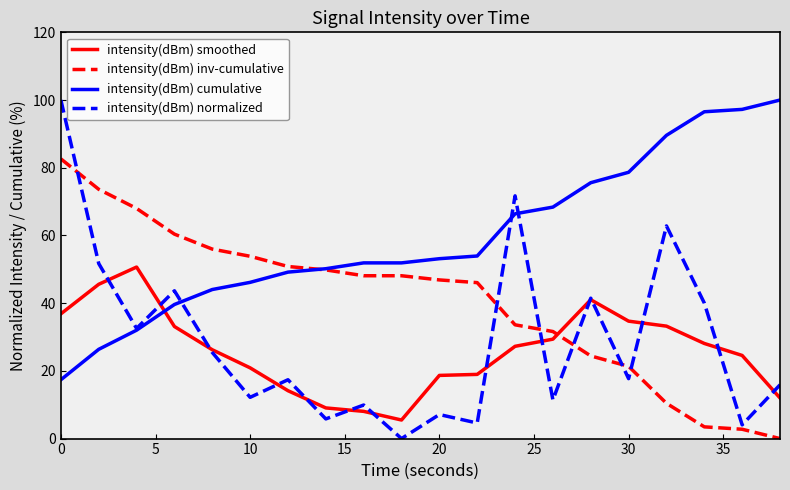

Which series has the largest total across all categories?

intensity(dBm) cumulative